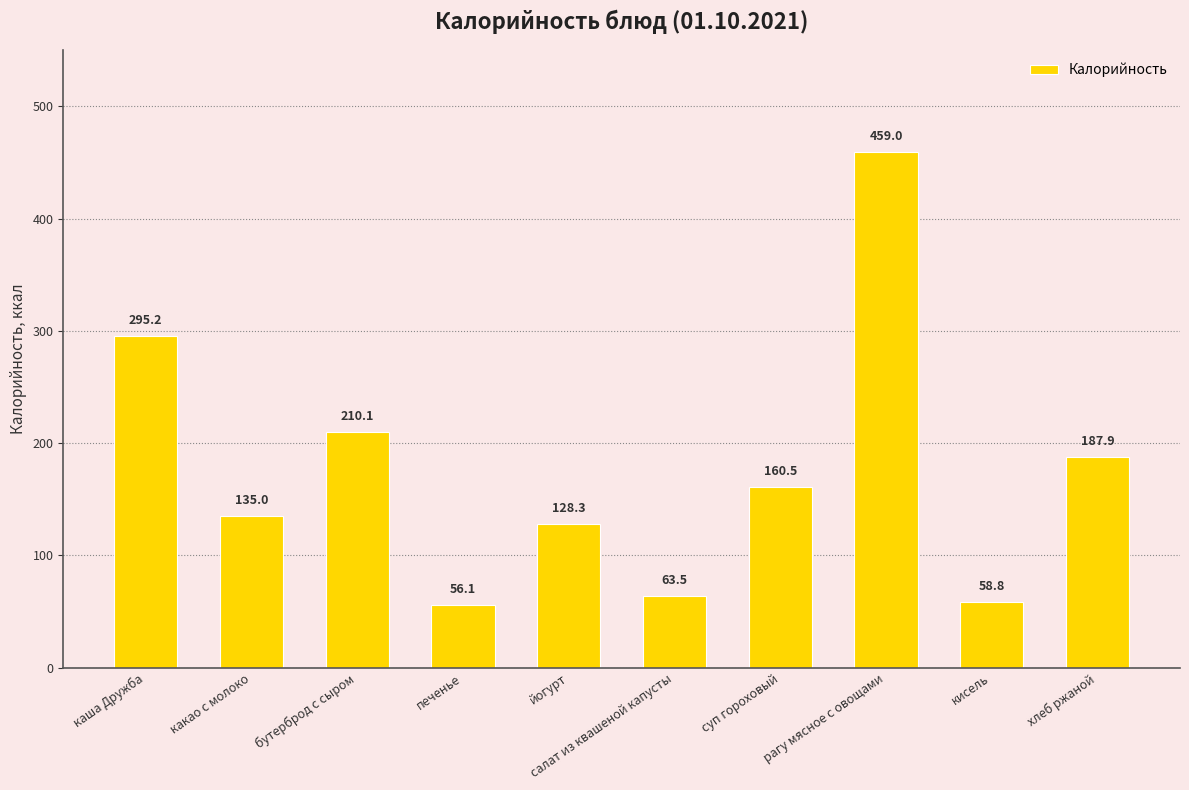

What position from the right is йогурт?

6